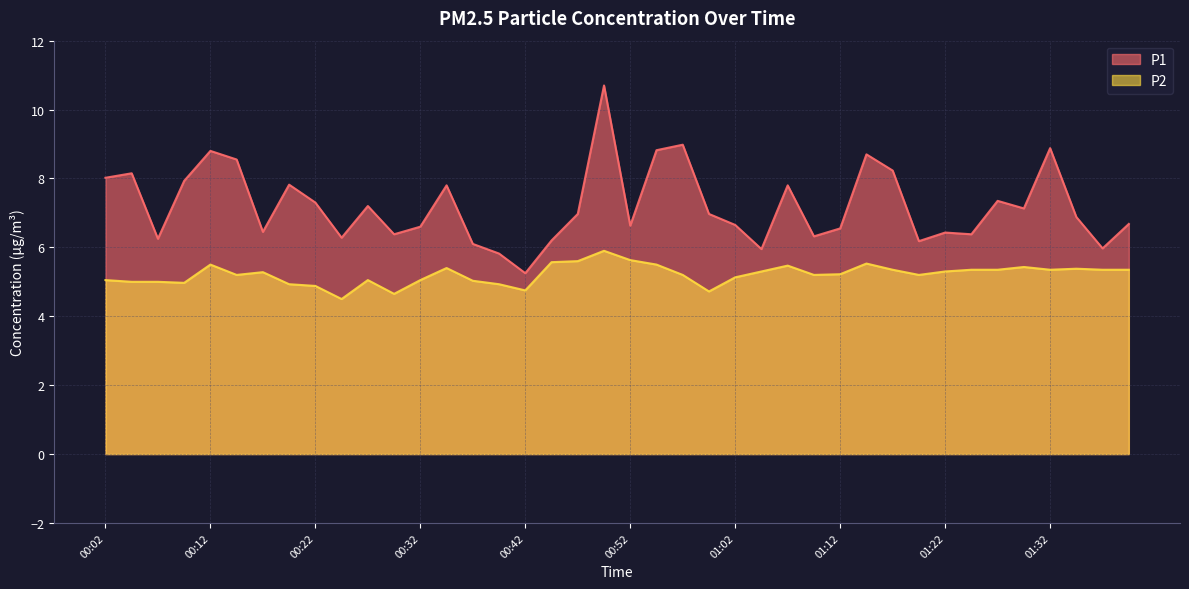

List the series in order of their overall mean, lowest first.

P2, P1